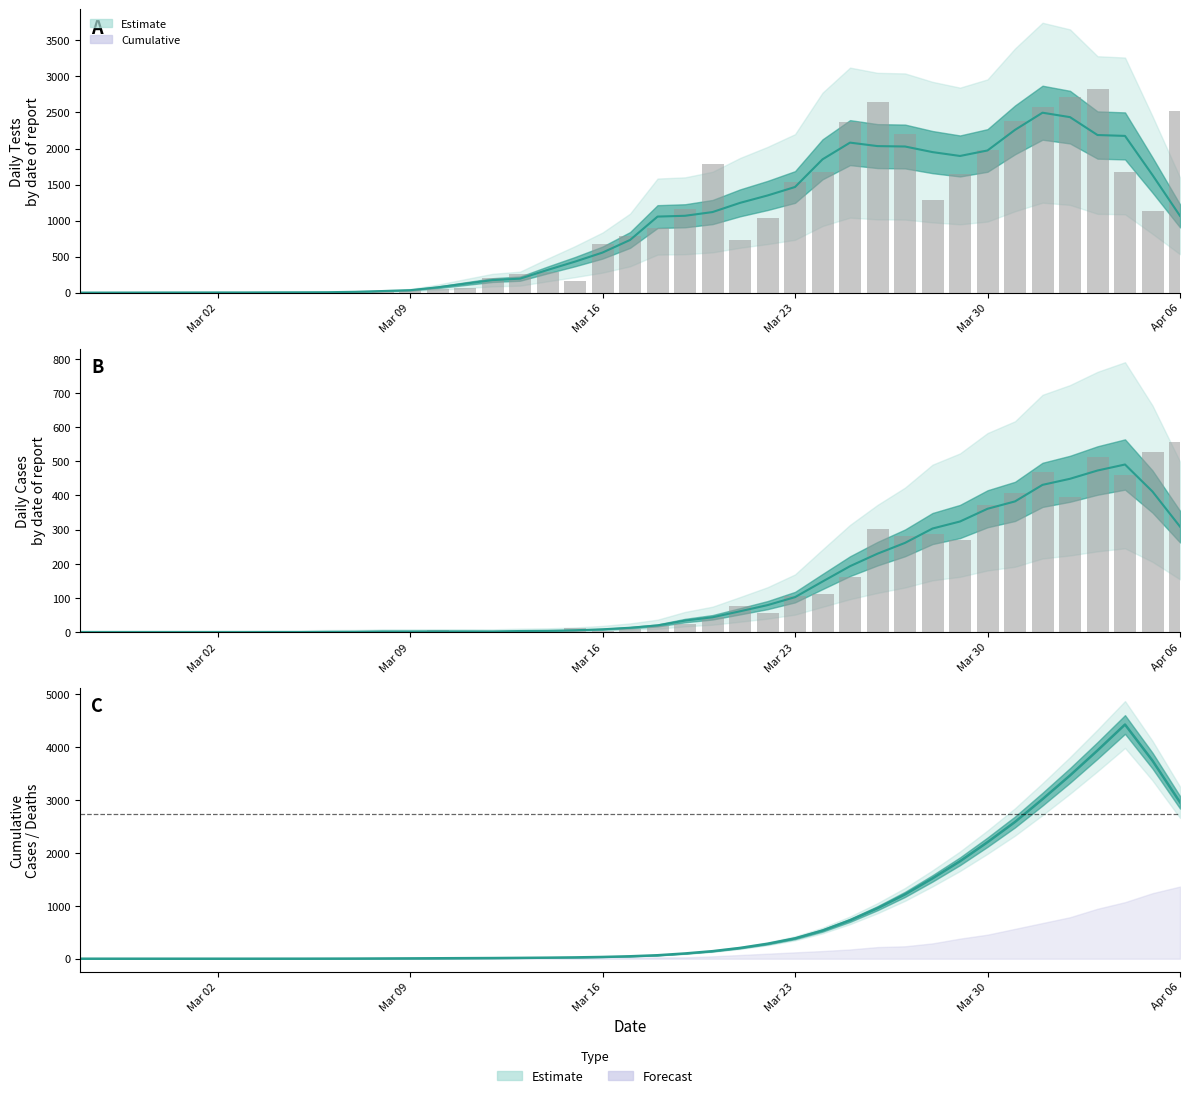

Which series has the largest range (max minus min)?

Daily Tests